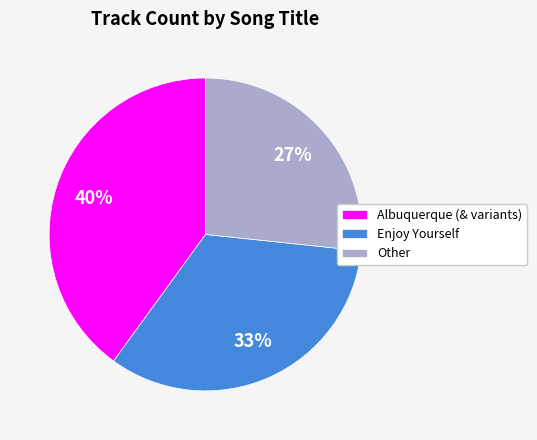

Is it true that Albuquerque is 55% of the pie?

False